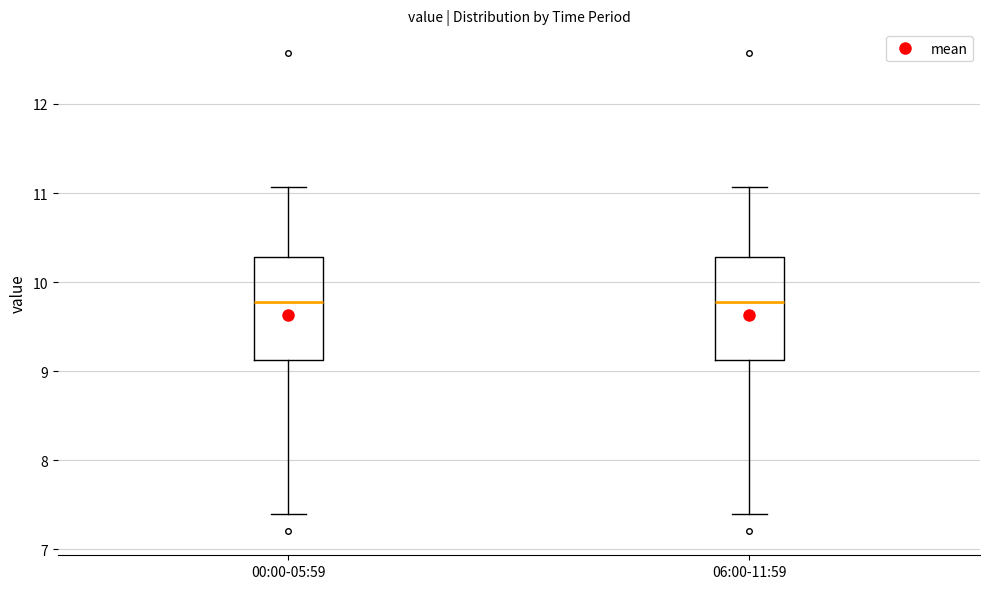

Reading left to right, read every box against the y-axis: the position of its median line, the range the box covers, and the ends of its whiskers. The values are not printed on the chart, so give them approximately, as read against the axis.

00:00-05:59: median 9.8, box 9.1 to 10.3, whiskers 7.4 to 11.1
06:00-11:59: median 9.8, box 9.1 to 10.3, whiskers 7.4 to 11.1